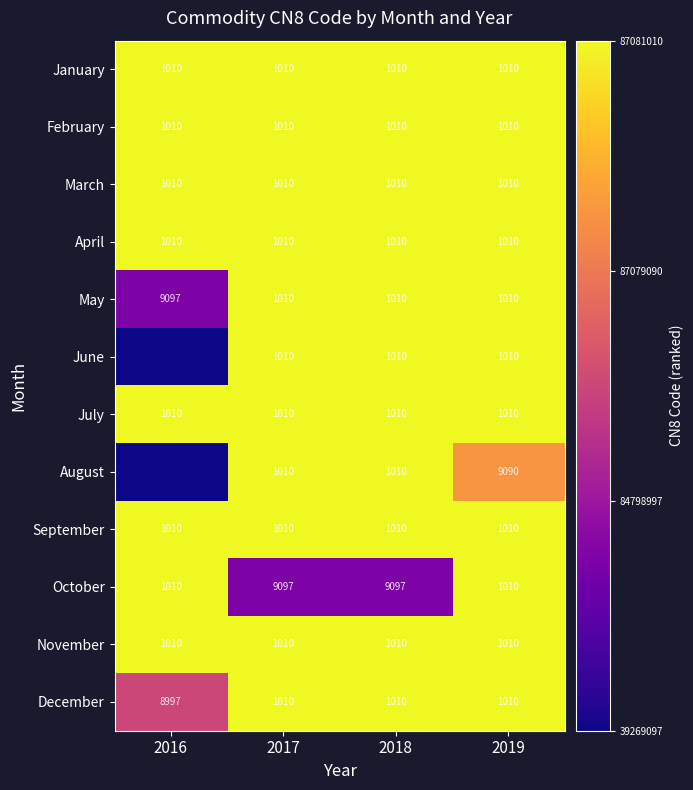

What value does the April series have at 2017?

1010